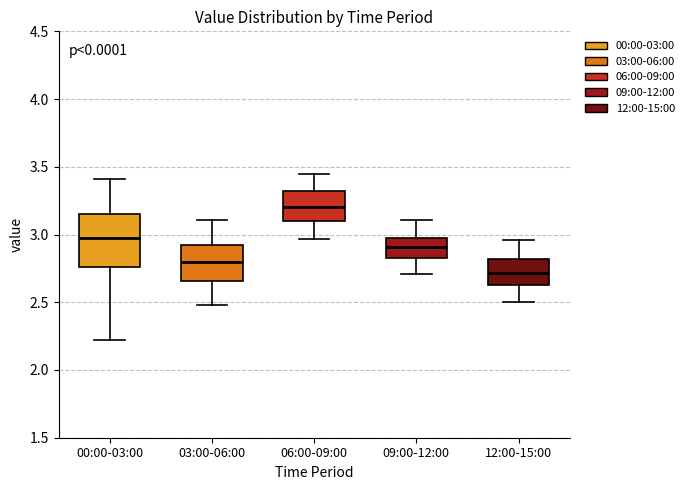

Which box's median line is the lowest?

12:00-15:00